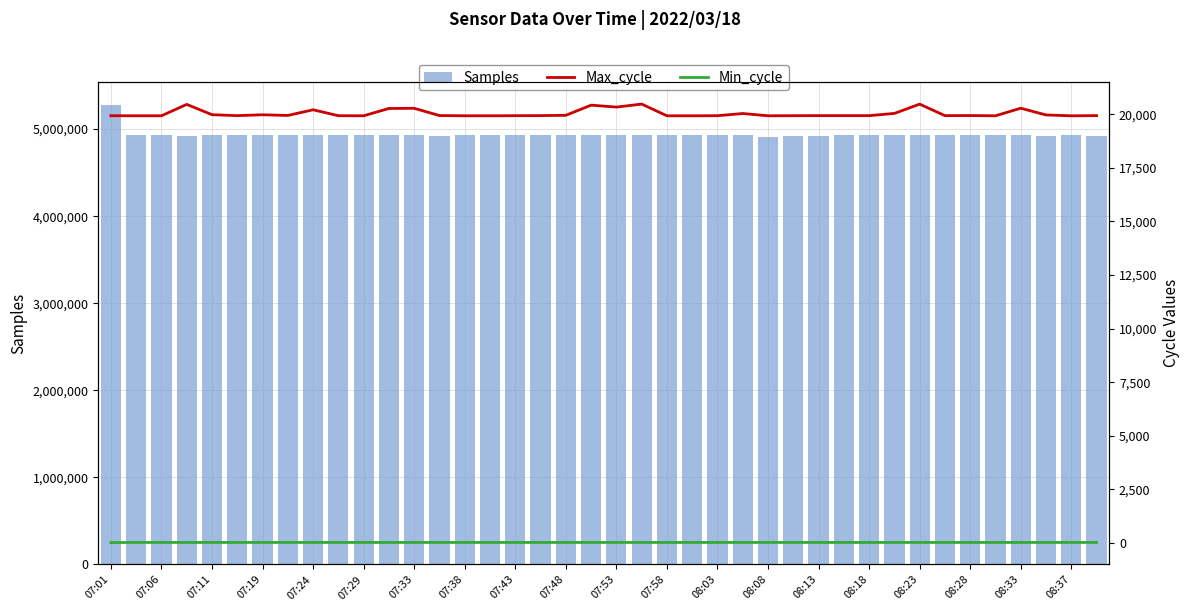

What is the average value of the Min_cycle series?

29